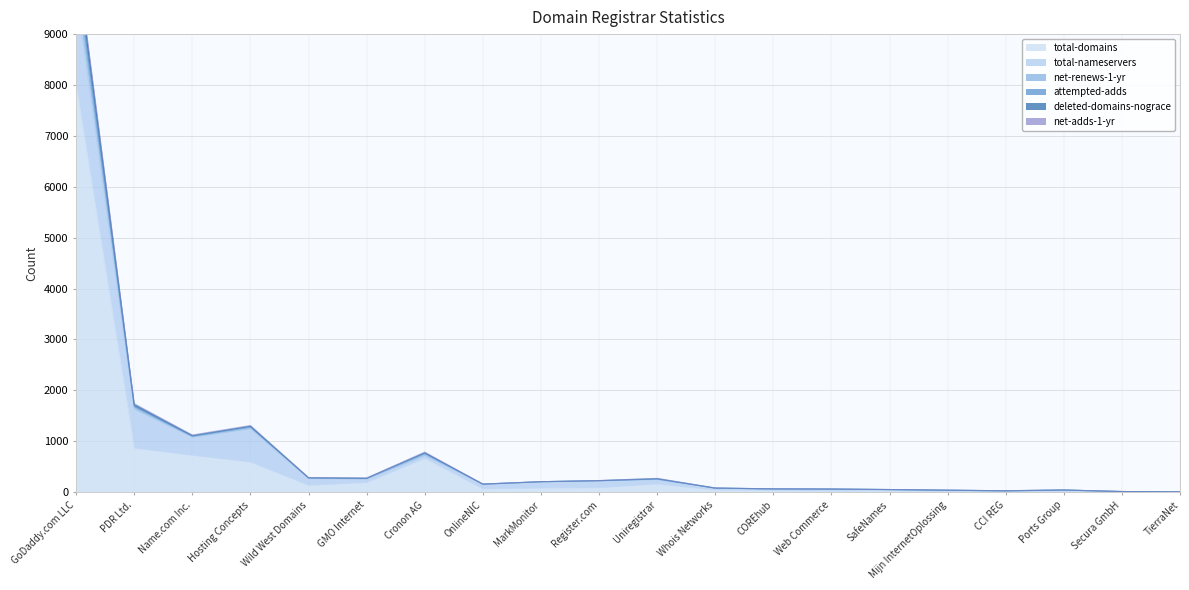

At which label does deleted-domains-nograce first exceed 206?

GoDaddy.com LLC